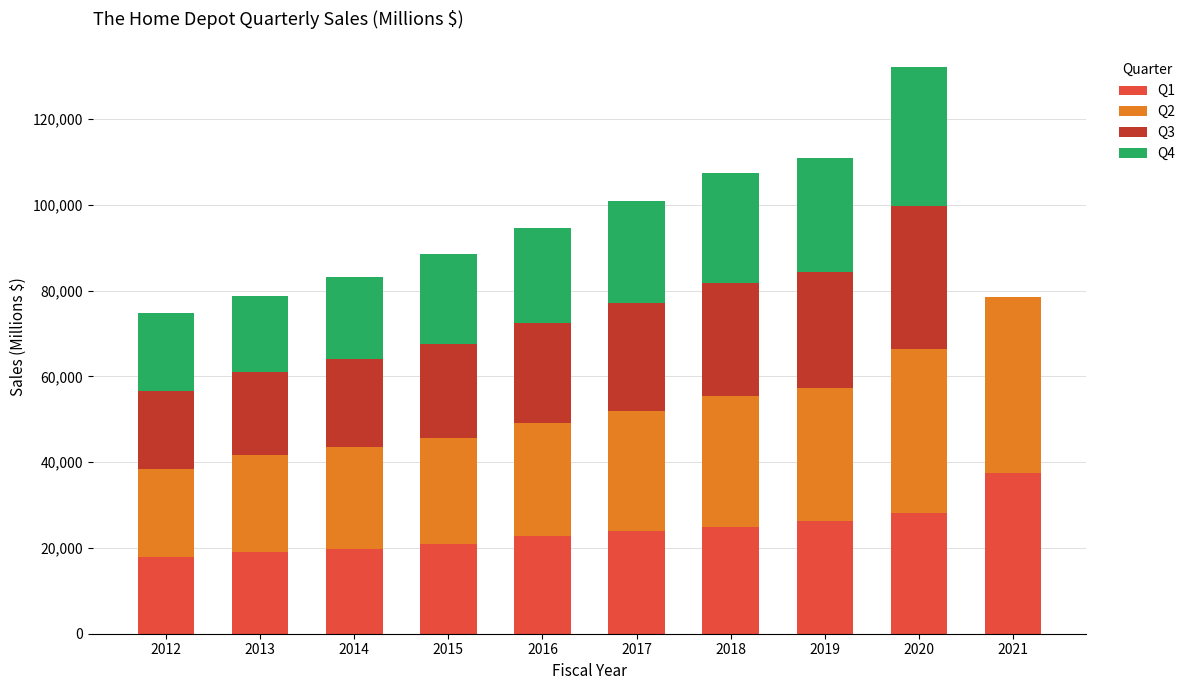

What are all the series names shown in the legend?

Q1, Q2, Q3, Q4